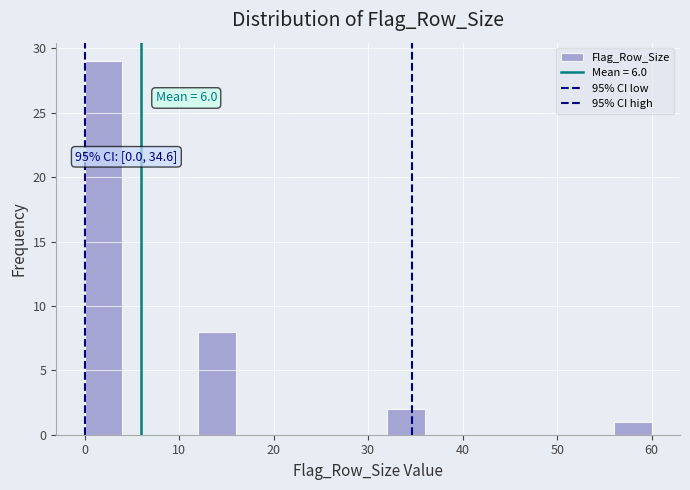

Over which range of the x-axis is the bar tallest?

0 to 4